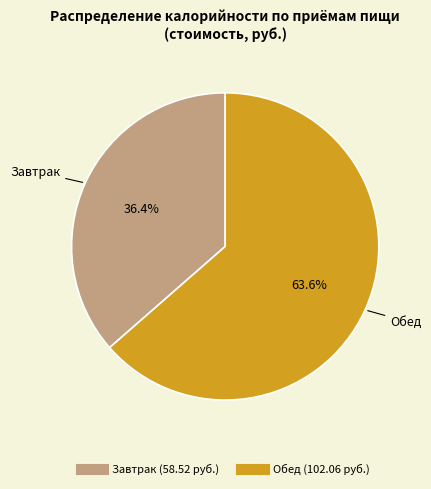

Rank the categories by value from highest to lowest.

Обед, Завтрак